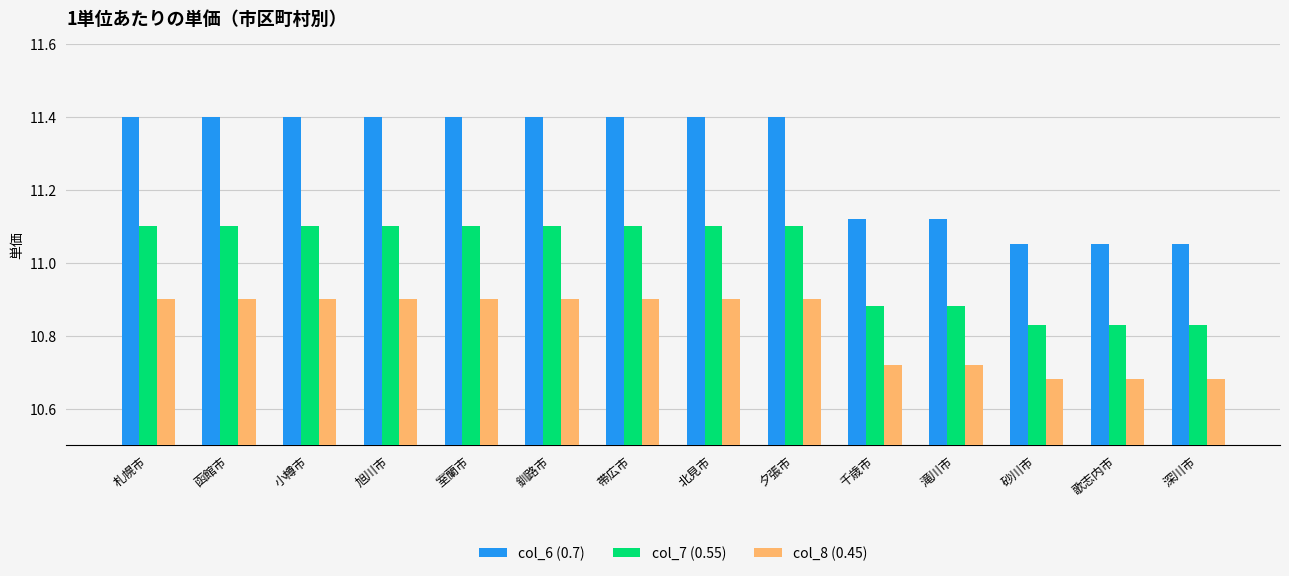

Is it true that col_8 (0.45) equals 17.7 at 滝川市?

False